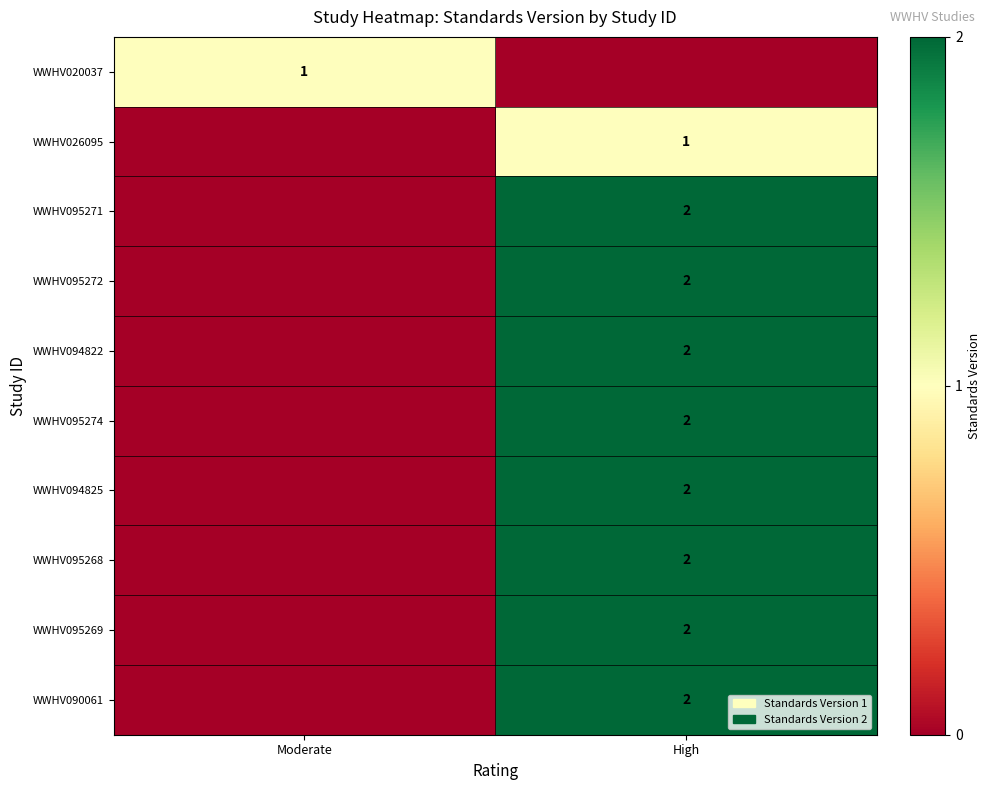

Is it true that WWHV095271 equals 2 at High?

True